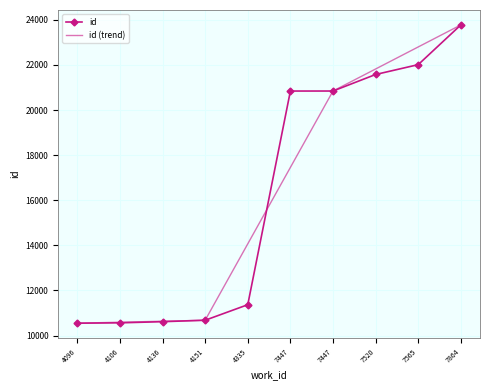

Between which two adjacent categories do id (trend) and id first intersect?

4335 and 7447